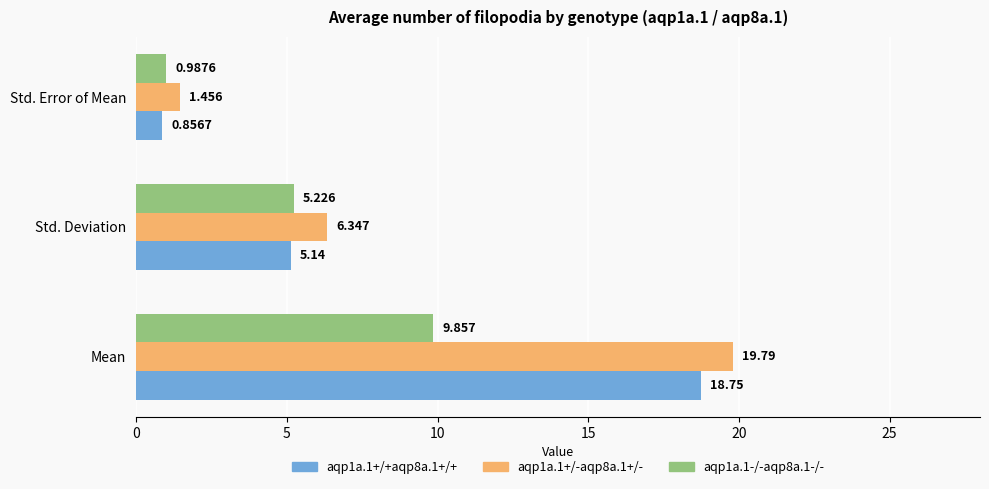

At which label is aqp1a.1+/-aqp8a.1+/- closest to 10?

Std. Deviation